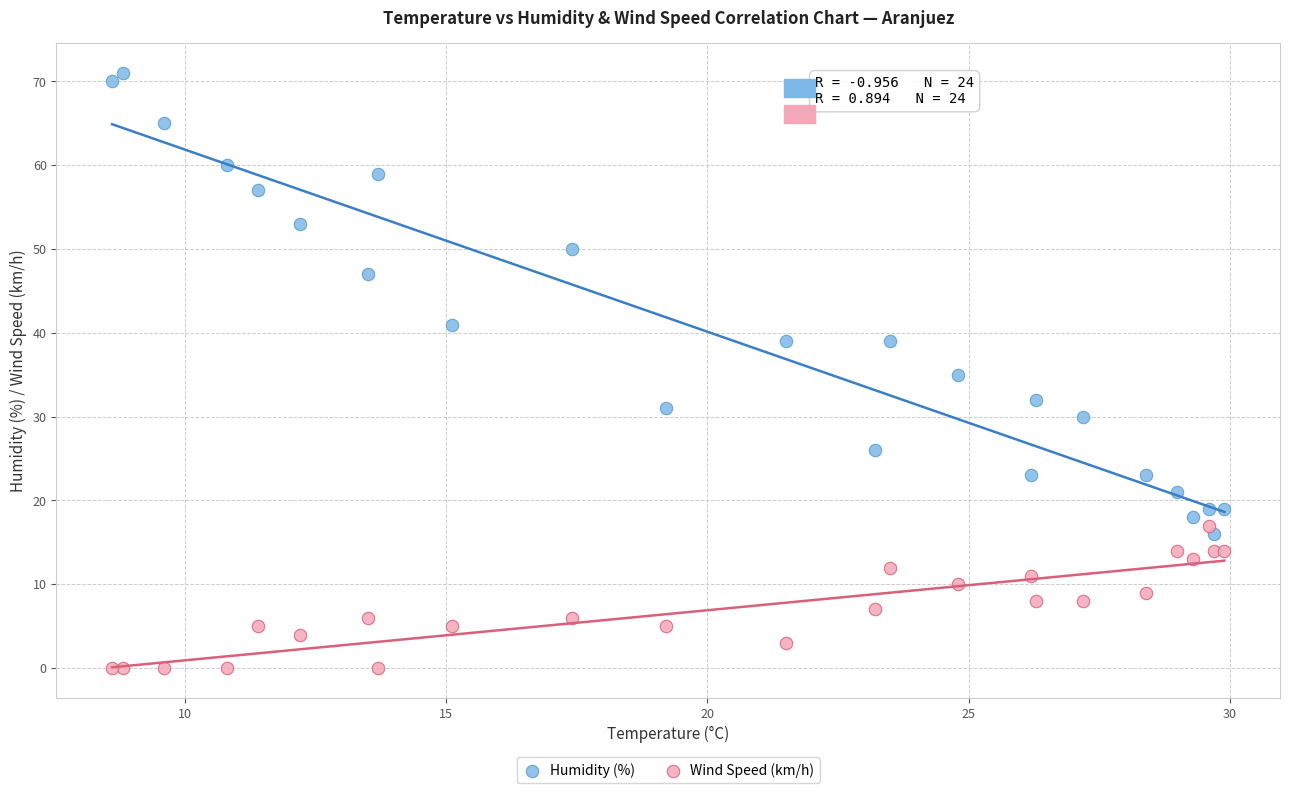

In the Humidity (%) series, what Y value is closest to 43?

41